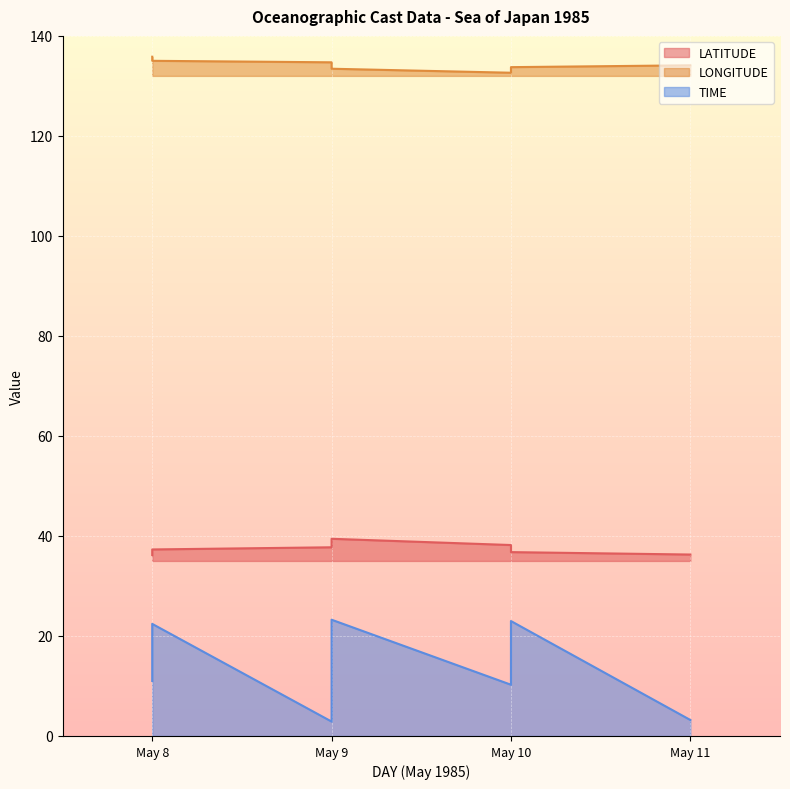

The LATITUDE series shows 38.2 at May 10. True or false?

True